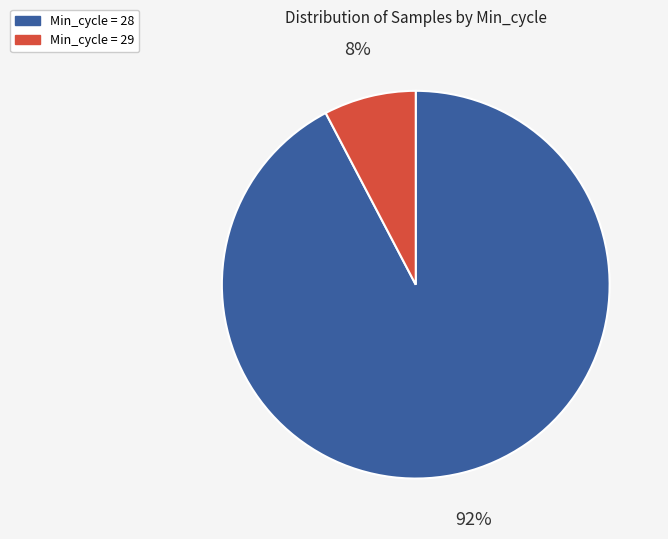

Count the number of slices in the pie.

2